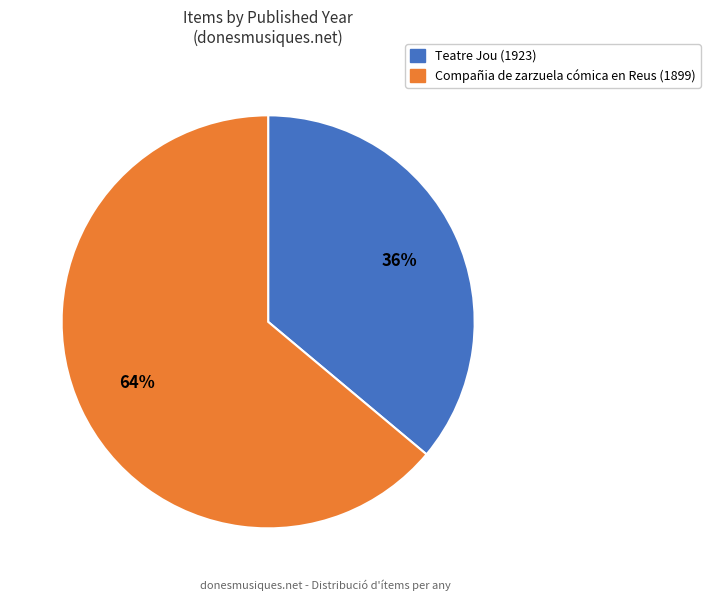

What percentage is the Compañia de zarzuela cómica en Reus (1899) slice, to the nearest percent?

64%